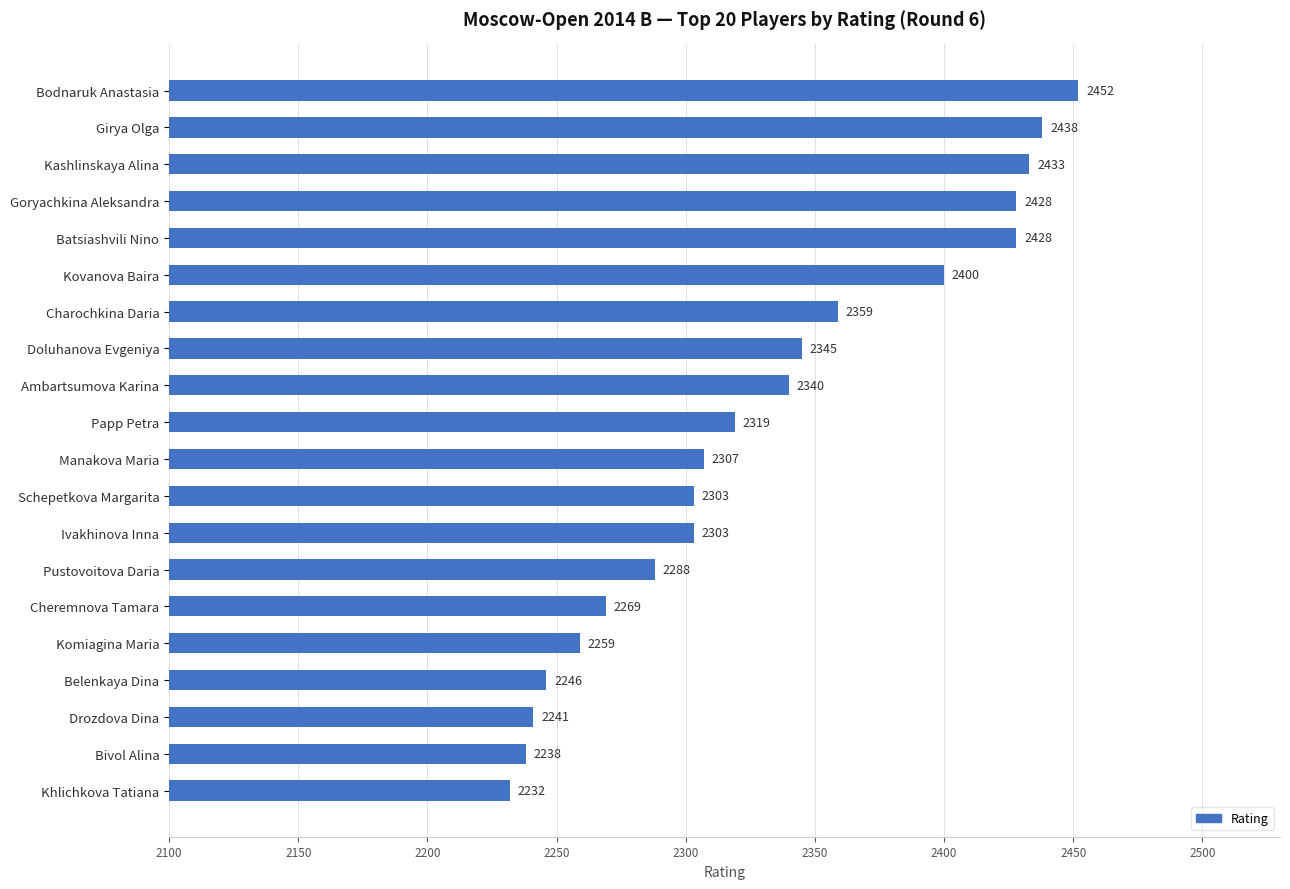

The value at Belenkaya Dina is 3233. True or false?

False